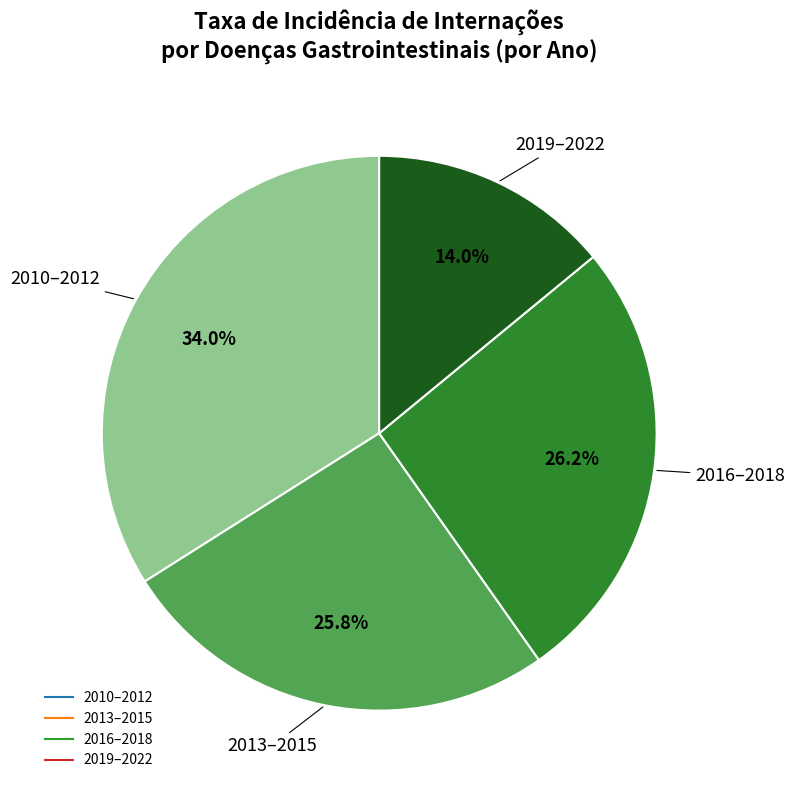

Does any single category account for the majority?

No